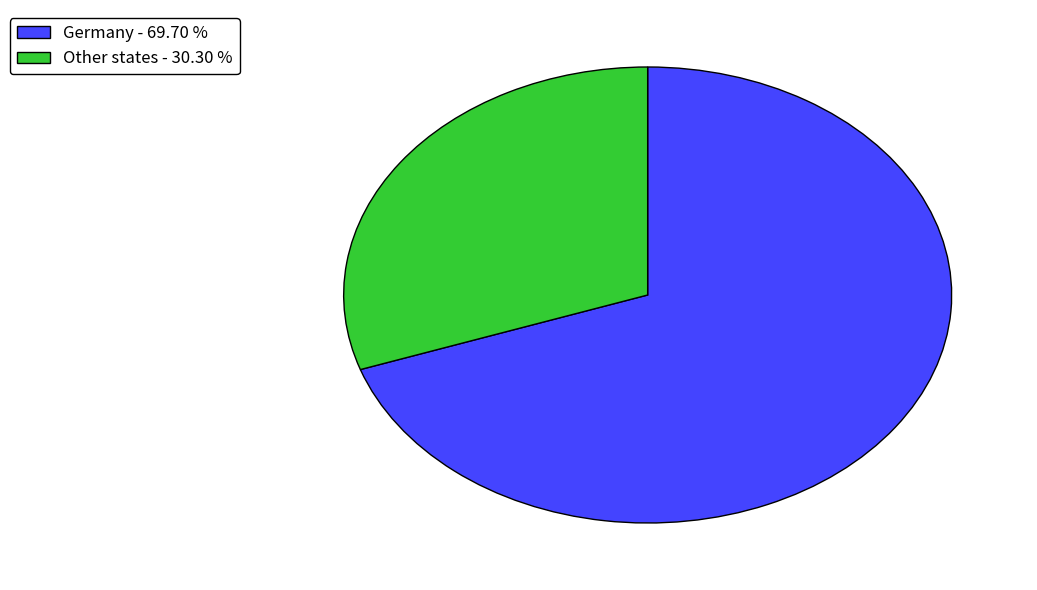

Is there any slice that represents more than half of the pie?

Yes